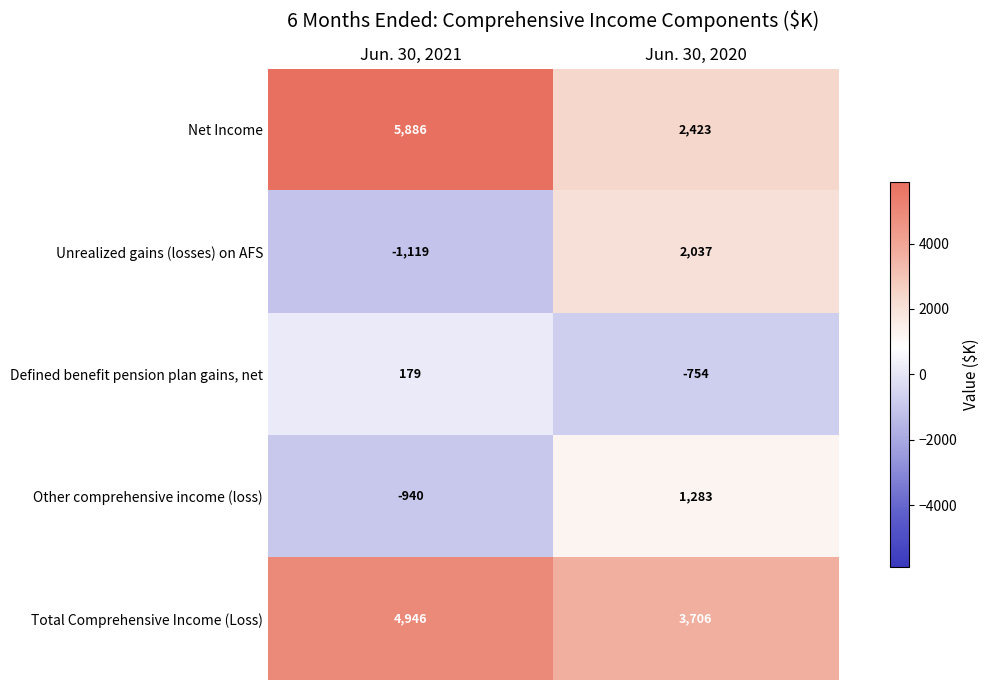

What value does the Unrealized gains (losses) on AFS series have at Jun. 30, 2021, to the nearest 10?

-1120